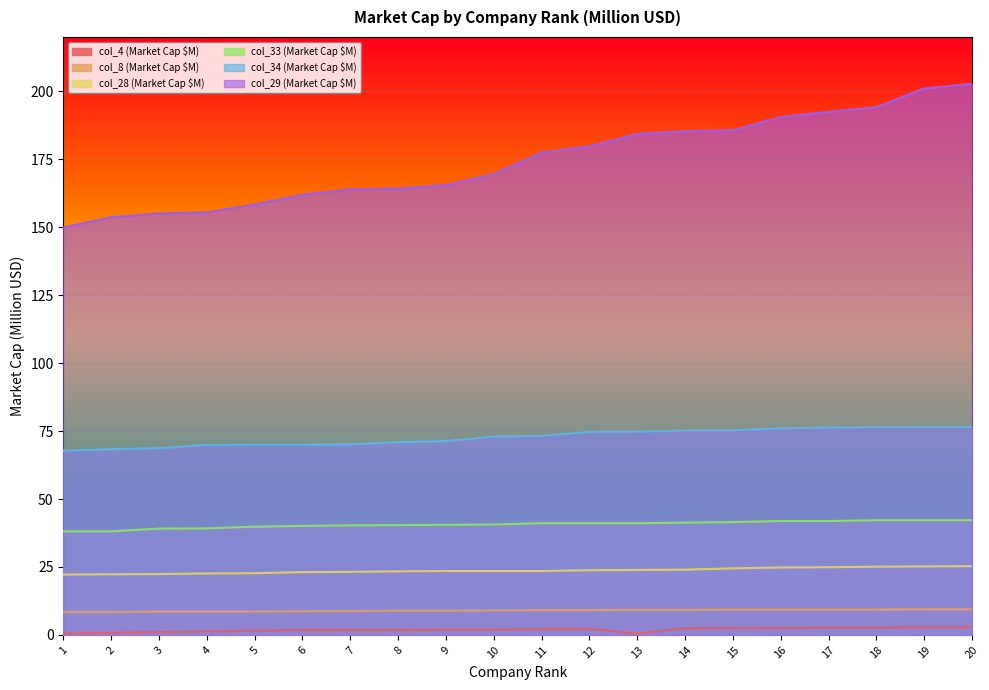

How many lines are shown in the chart?

6